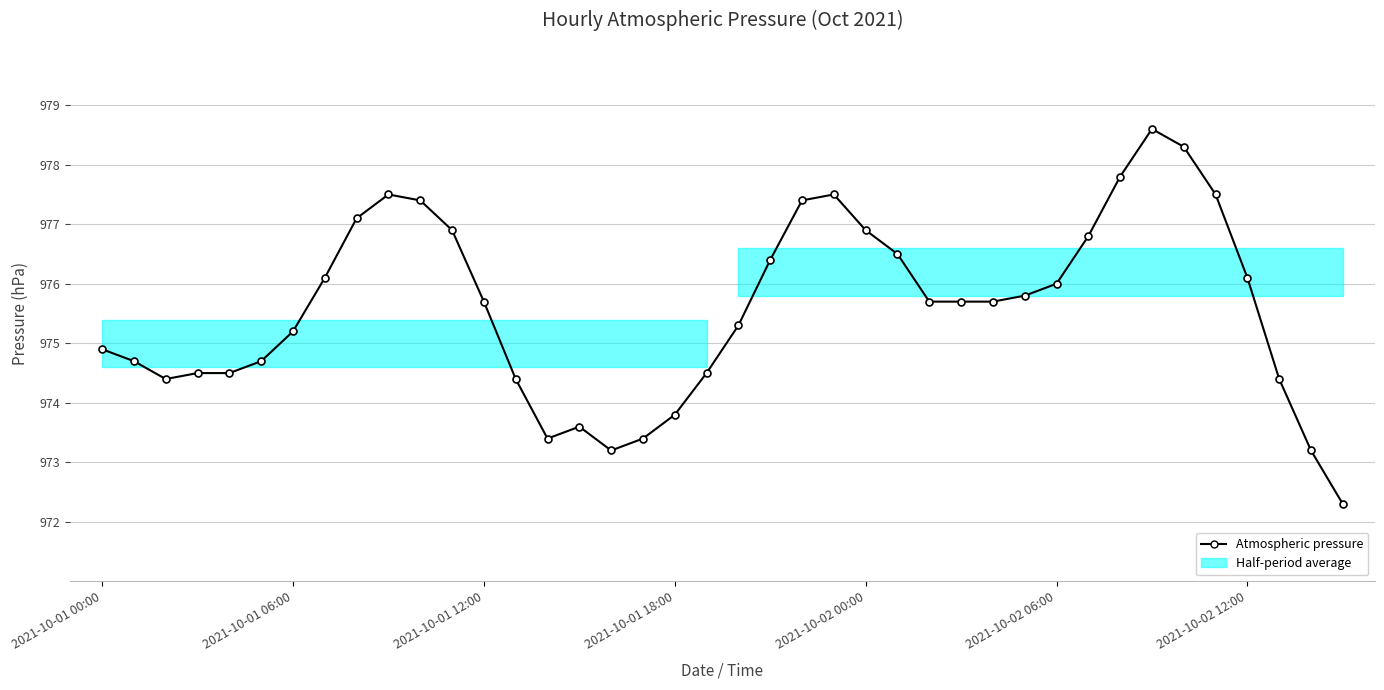

How many lines are shown in the chart?

1